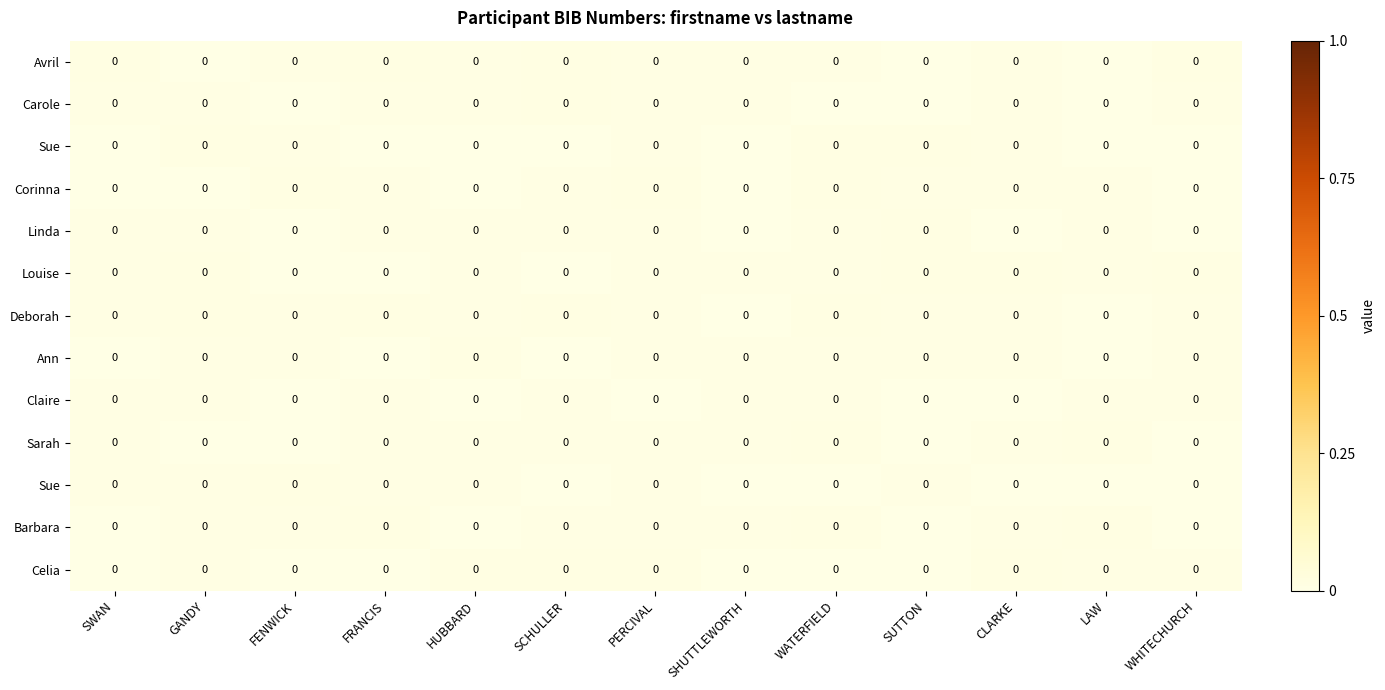

How many series are shown in this chart?

13